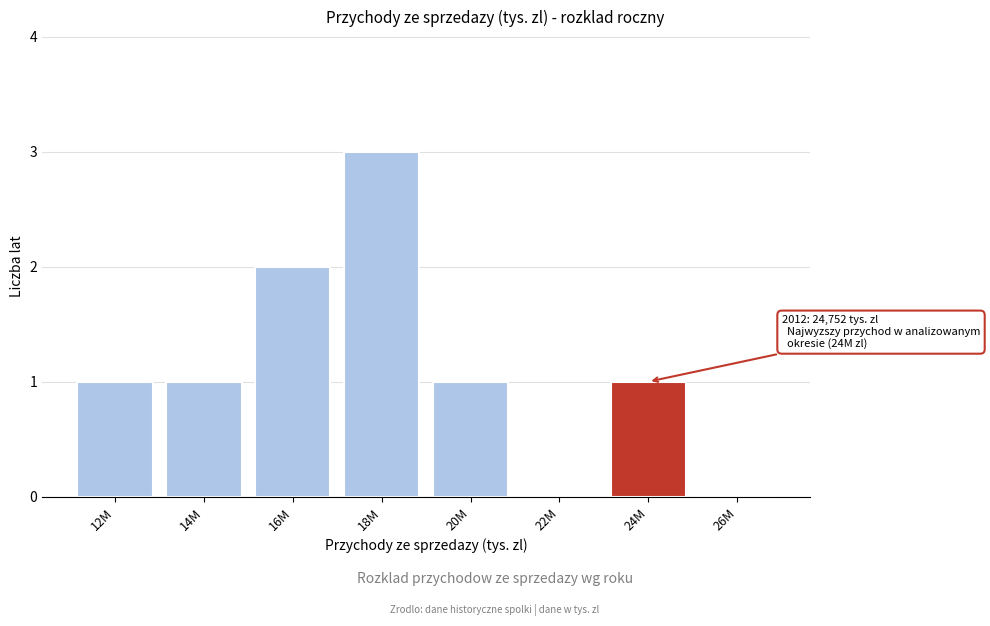

Reading right to left, list all the values displayed in this chart.

26M=0	24M=1	22M=0	20M=1	18M=3	16M=2	14M=1	12M=1